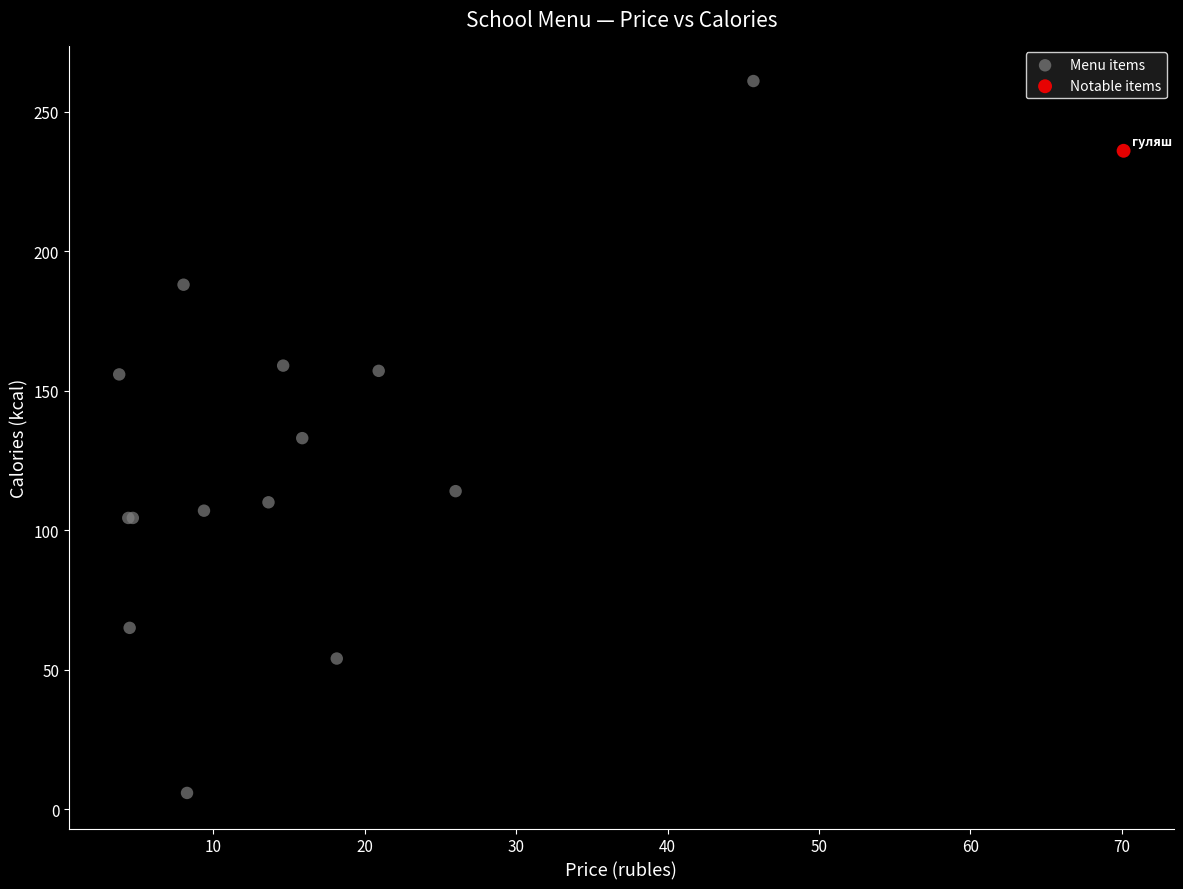

What are all the series names shown in the legend?

Menu items, Notable items